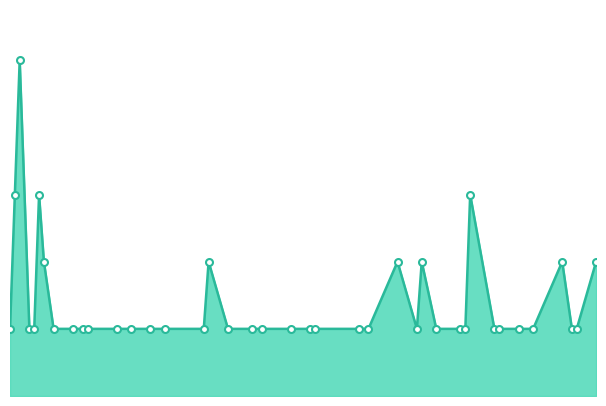

What is the maximum value for total_line?

5